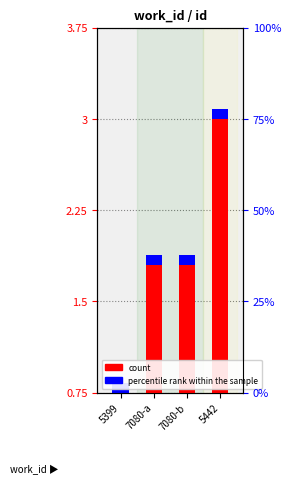

What is the label of the 4th bar from the left?

5442